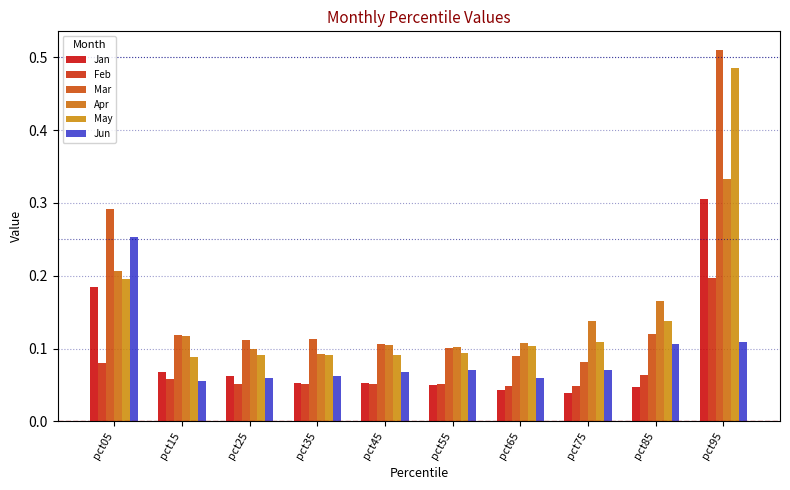

Rank the series at pct75 from highest to lowest value.

Apr, May, Mar, Jun, Feb, Jan